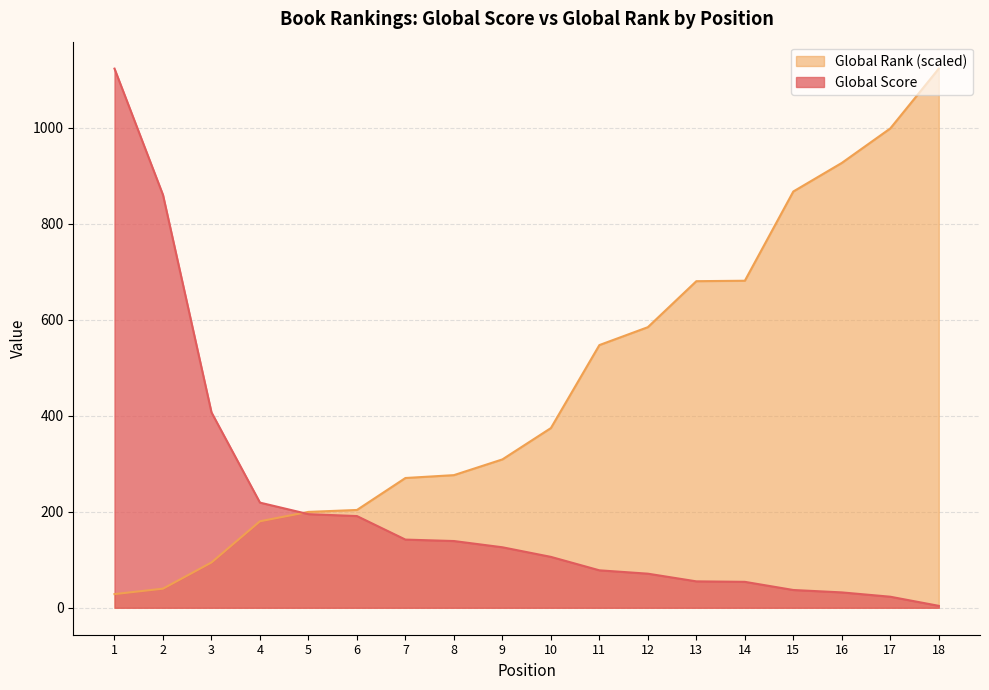

What is the difference between the highest and lowest values at 7?

128.3